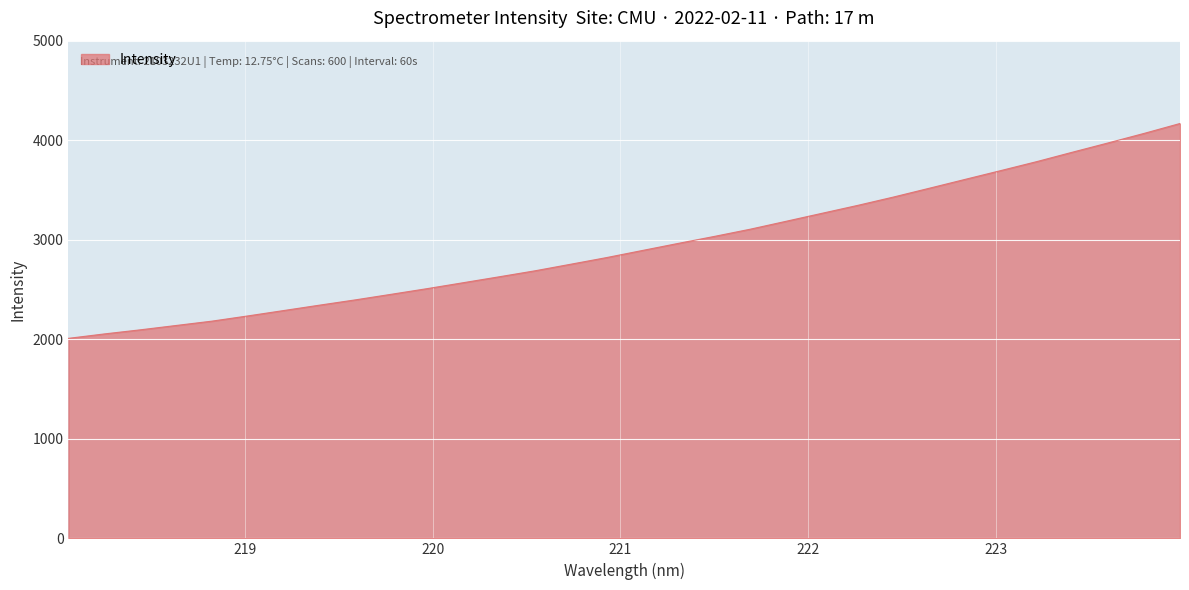

How many lines are shown in the chart?

1